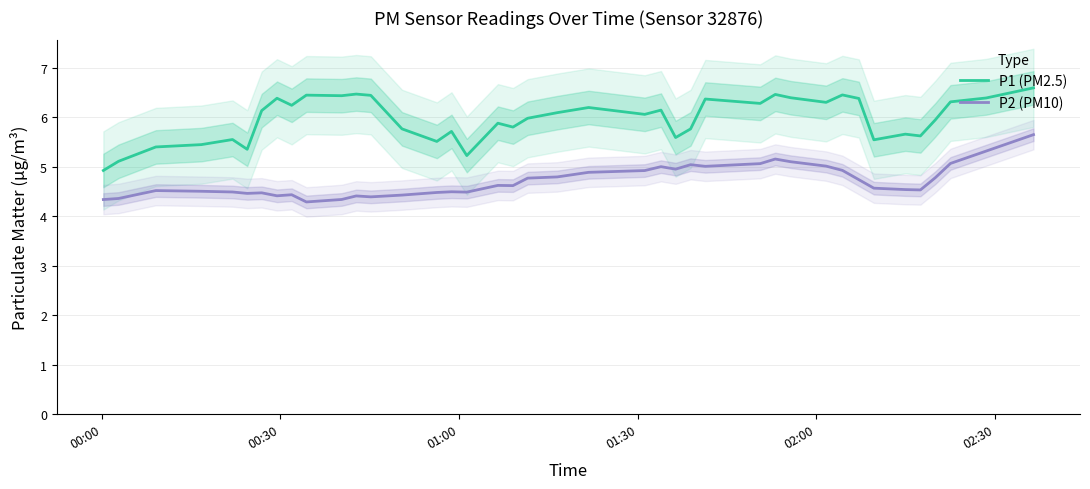

What is the difference between the maximum and minimum values in the P2 (PM10) series?

1.4